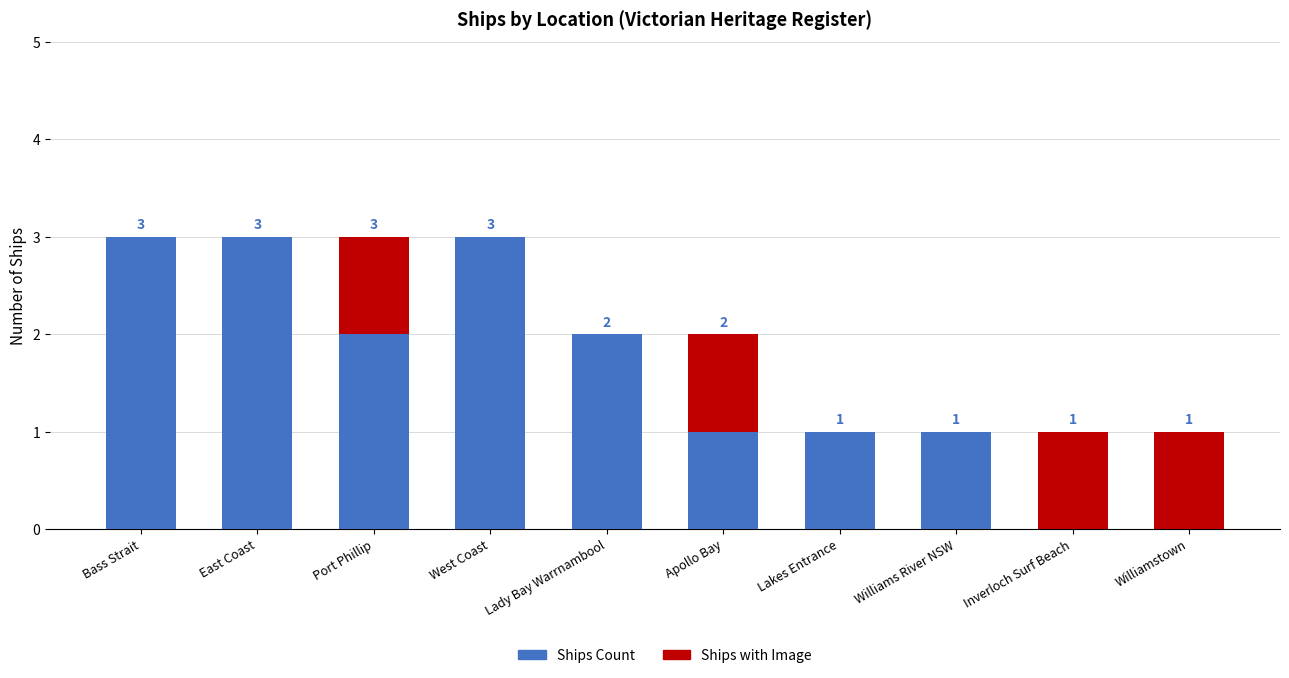

What is the total value across all series at East Coast?

3